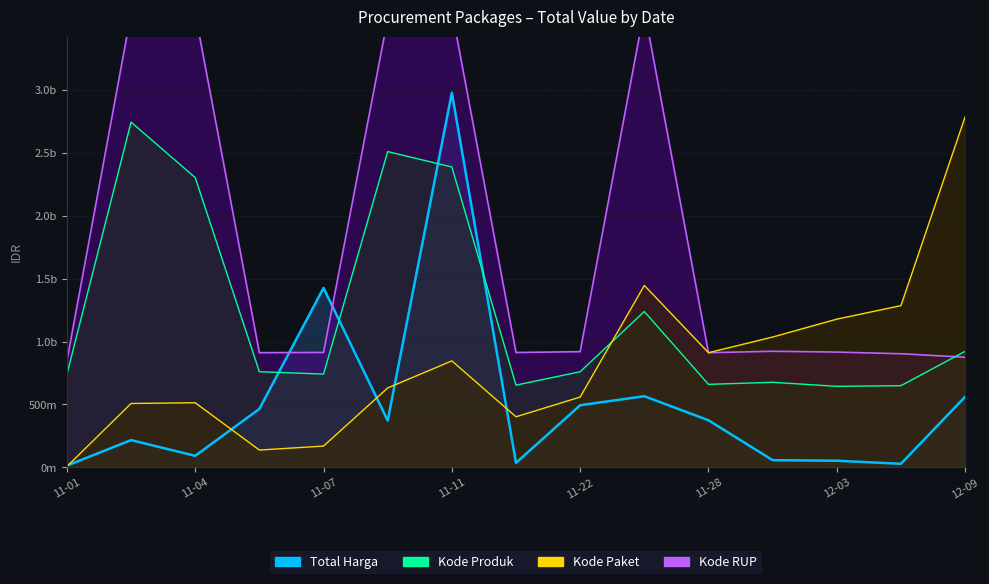

What is the average value of the Kode Produk series?

1225782267